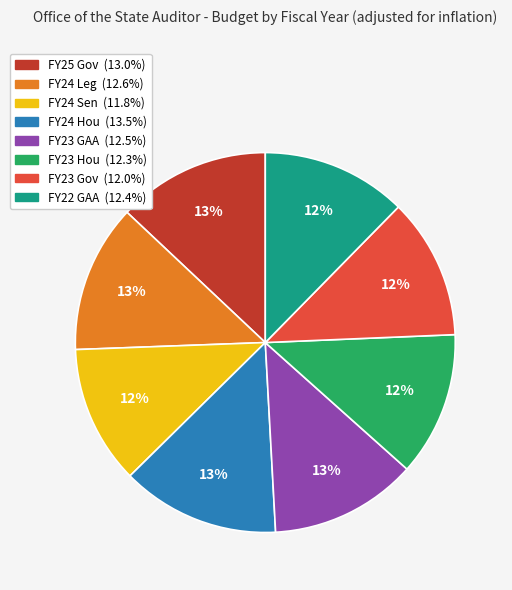

To the nearest percent, what is the average slice percentage?

12%